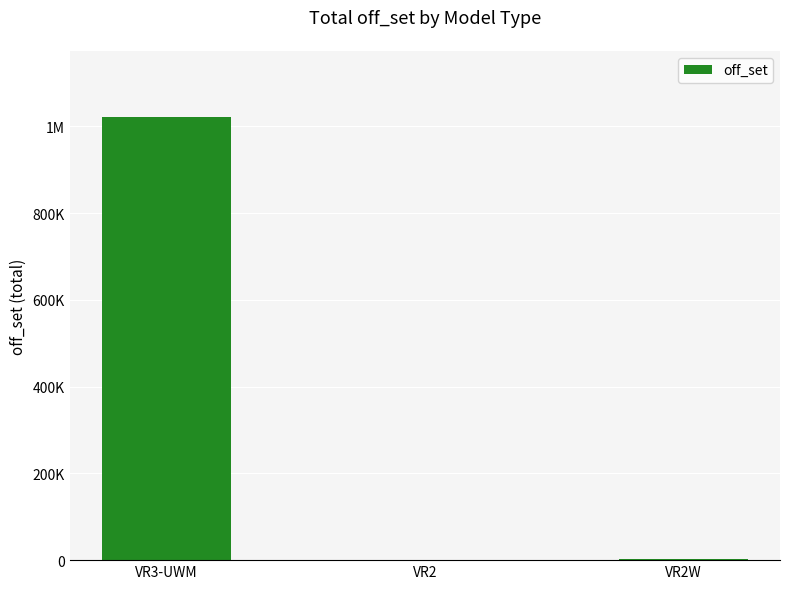

At which category does the chart reach its peak across all series?

VR3-UWM